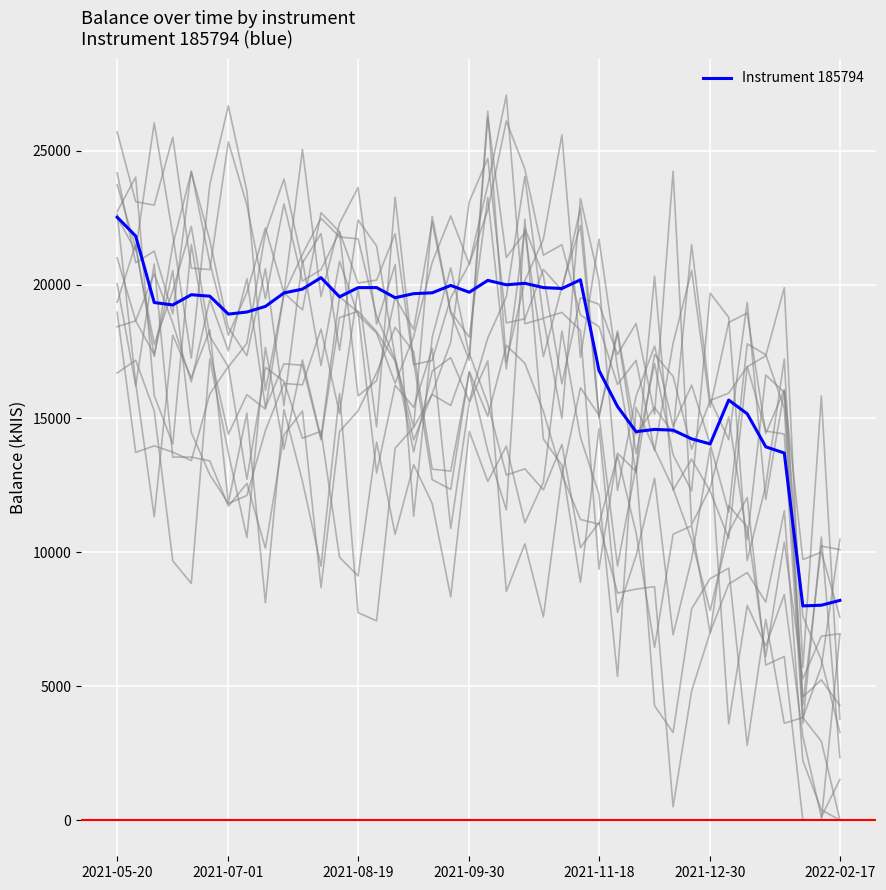

Reading left to right, transcribe all the data shown in this chart.

22515.3	21812.1	19328.2	19237.4	19619.8	19565.5	18896.1	18974.1	19183.3	19685.8	19830.4	20257.3	19540.9	19884.3	19887.6	19507.9	19660.1	19691.7	19966.5	19712.3	20155.7	19990.5	20045.9	19886.9	19852.0	20176.7	16793.3	15444.8	14506.5	14589.3	14560.9	14237.4	14046.9	15685.7	15172.6	13939.3	13708.1	7997.4	8023.4	8203.4